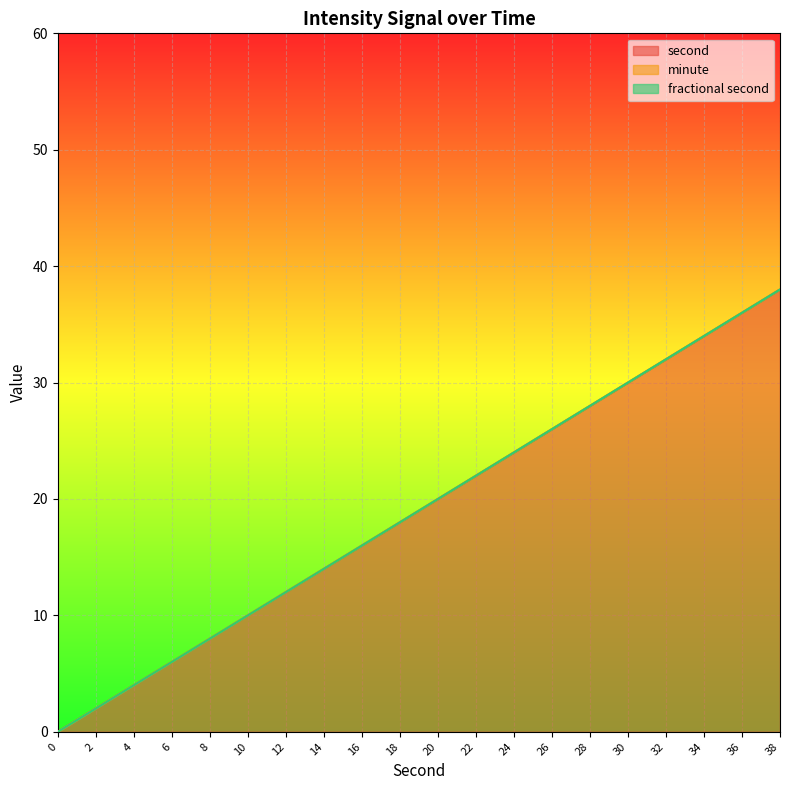

True or false: minute and second intersect in this chart.

False